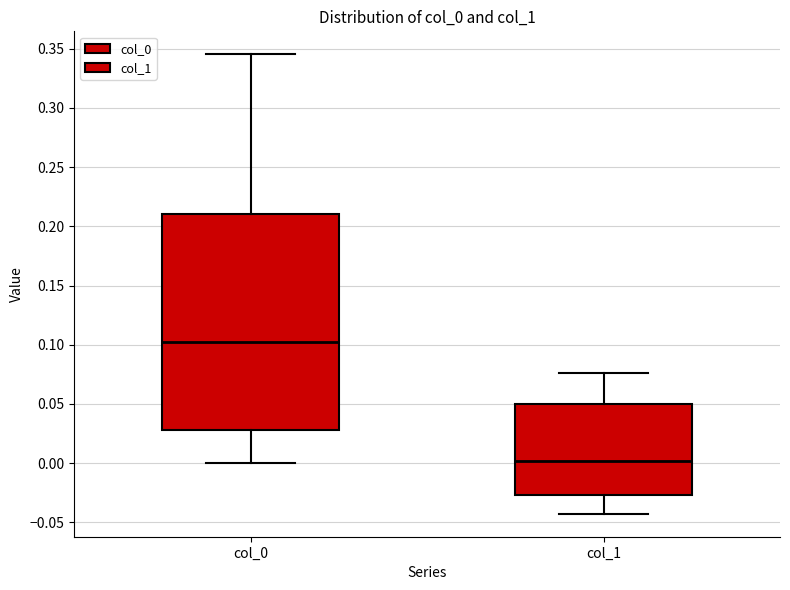

Which box is the tallest, from its lower edge to its upper edge?

col_0